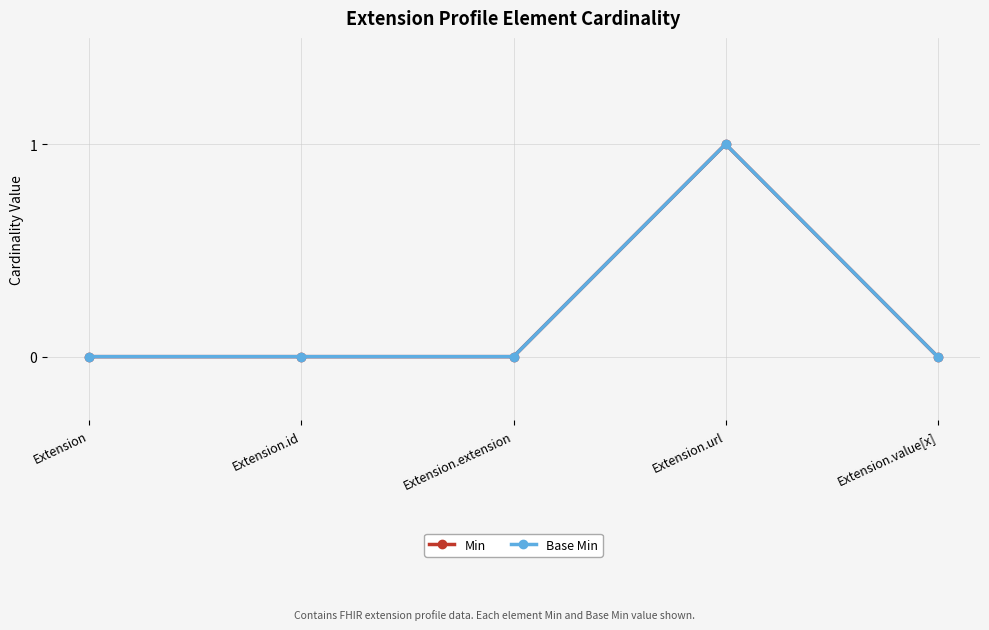

Rank the series by their maximum value, from lowest to highest.

Min, Base Min